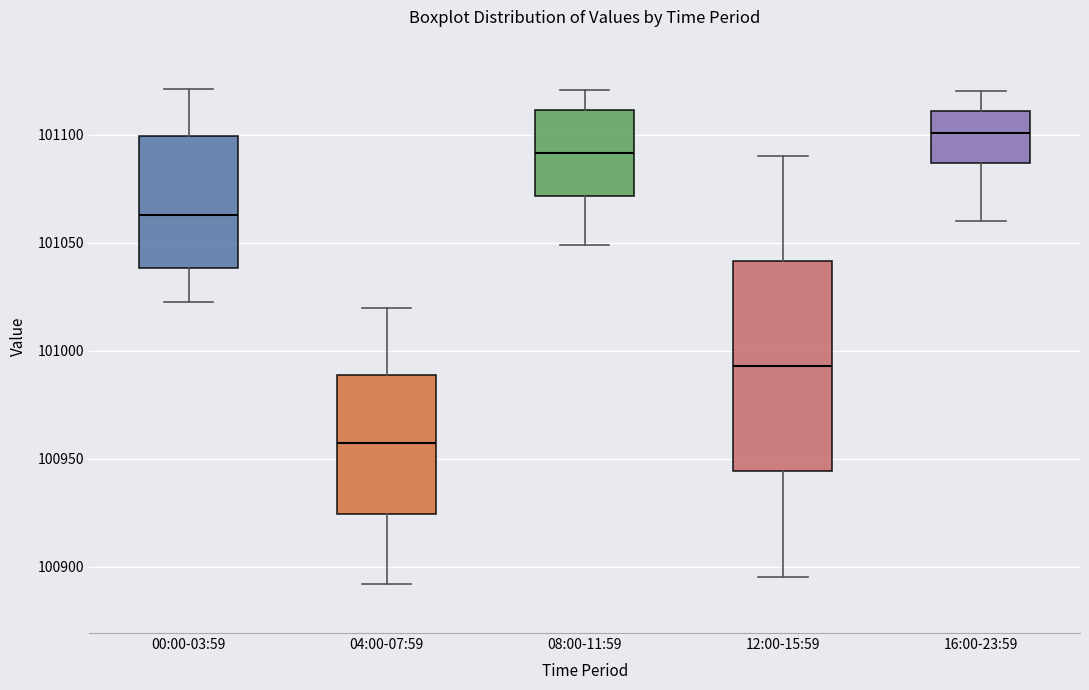

Reading left to right, read every box against the y-axis: the position of its median line, the range the box covers, and the ends of its whiskers. The values are not printed on the chart, so give them approximately, as read against the axis.

00:00-03:59: median 101065, box 101040 to 101100, whiskers 101025 to 101120
04:00-07:59: median 100955, box 100925 to 100990, whiskers 100890 to 101020
08:00-11:59: median 101090, box 101070 to 101110, whiskers 101050 to 101120
12:00-15:59: median 100995, box 100945 to 101040, whiskers 100895 to 101090
16:00-23:59: median 101100, box 101085 to 101110, whiskers 101060 to 101120